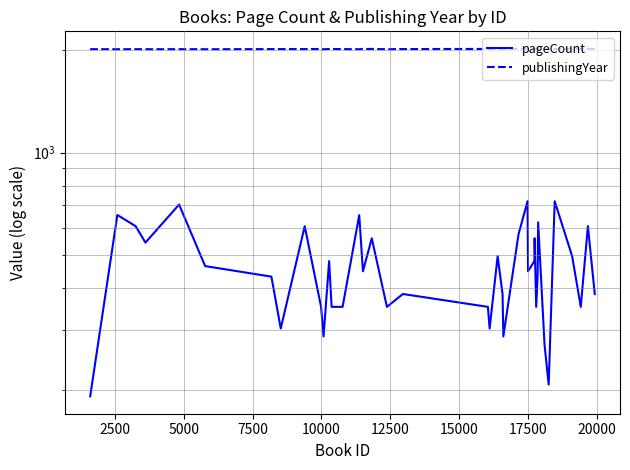

Which series has the widest spread of values?

pageCount